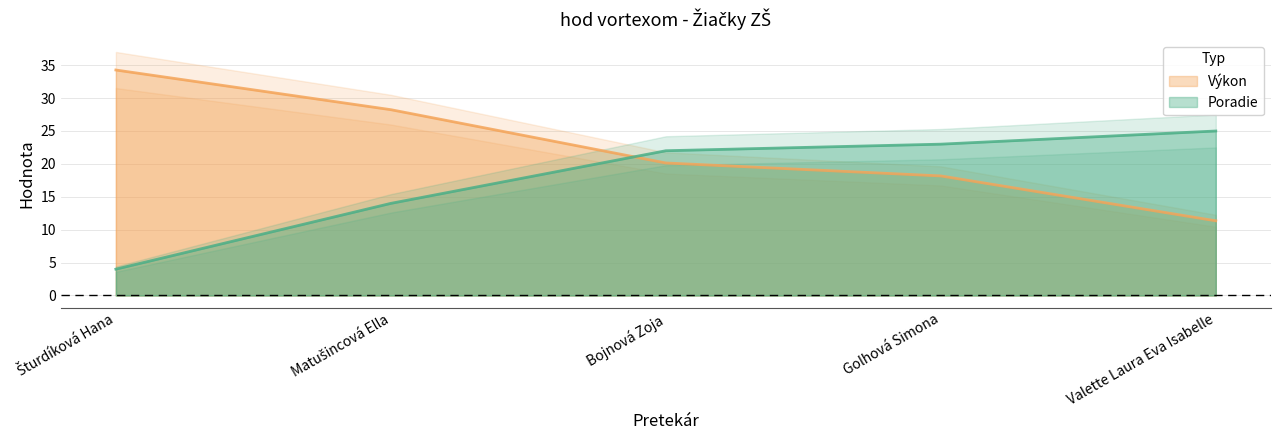

What position from the right is Šturdíková Hana?

5